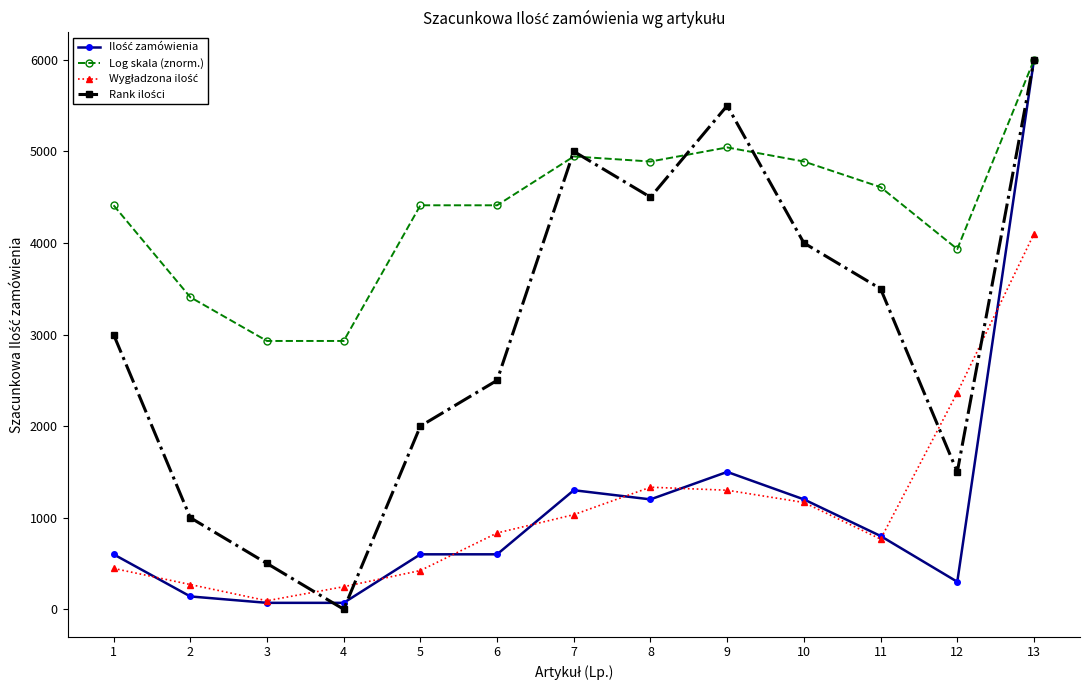

What is the difference between the highest and lowest values at 11?

3844.3